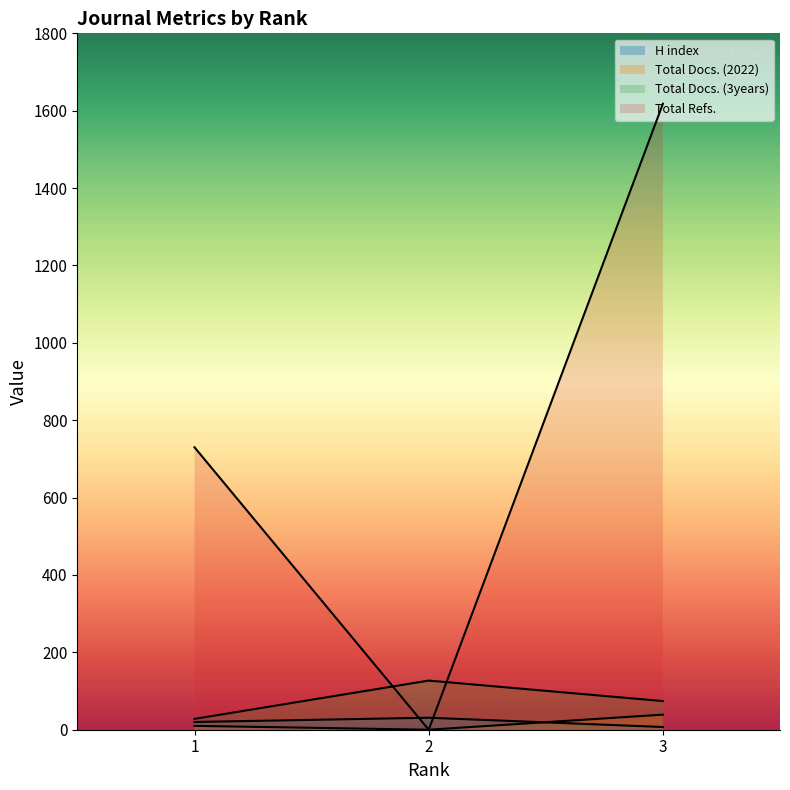

Between 3 and 1, which is larger?

1